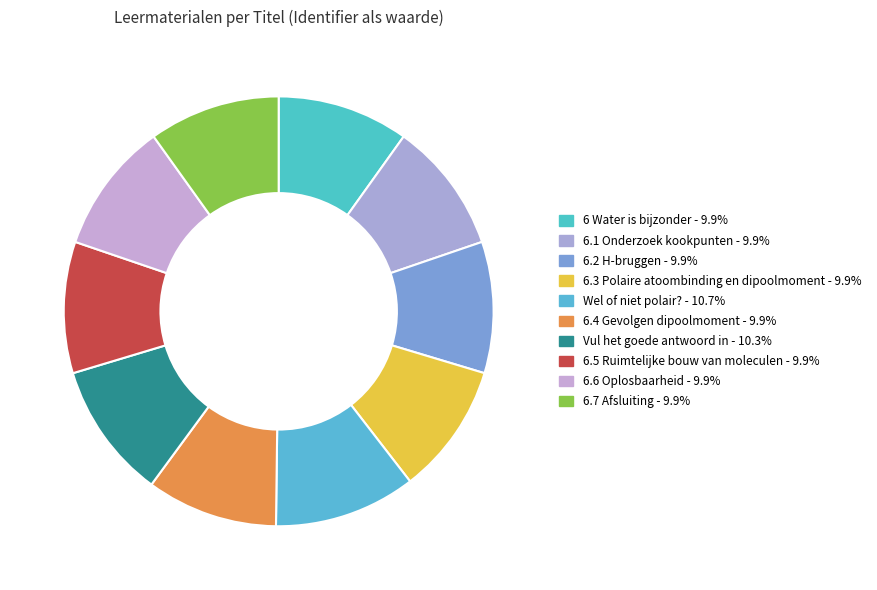

How many segments does this pie chart have?

10